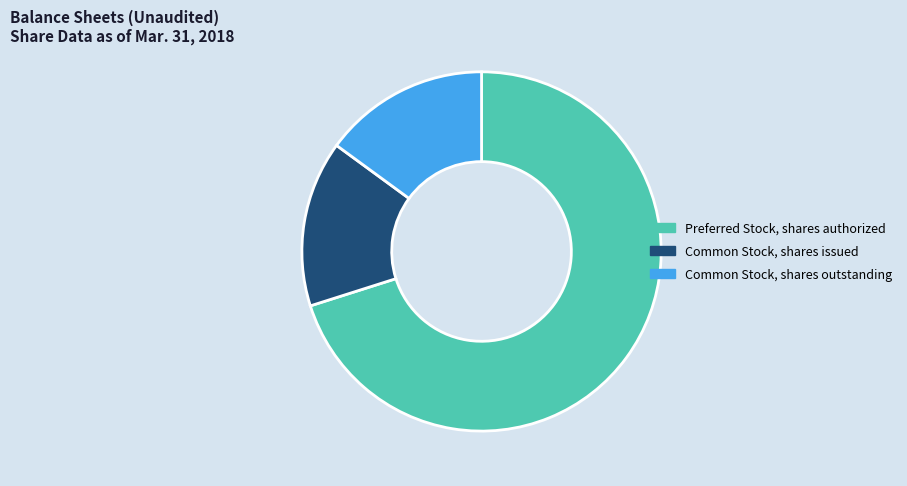

The Common Stock, shares issued slice represents 15% of the pie. True or false?

True